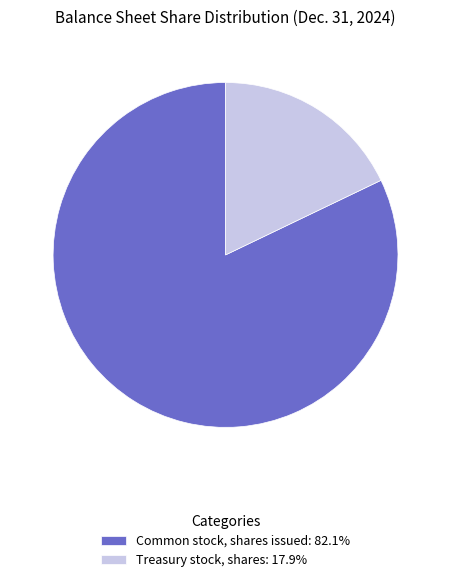

Is the sum of Treasury stock, shares: 17.9% and Common stock, shares issued: 82.1% greater than half?

Yes